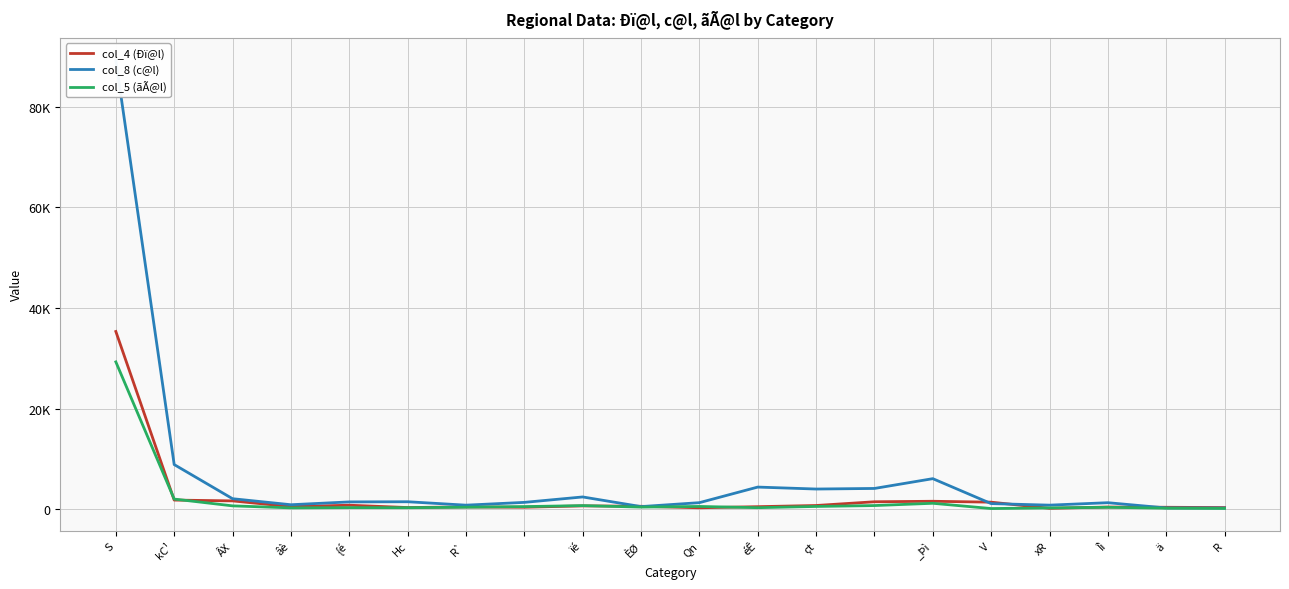

What is the difference between the second highest and second lowest values in the col_4 (Ðï@l) series?

1530